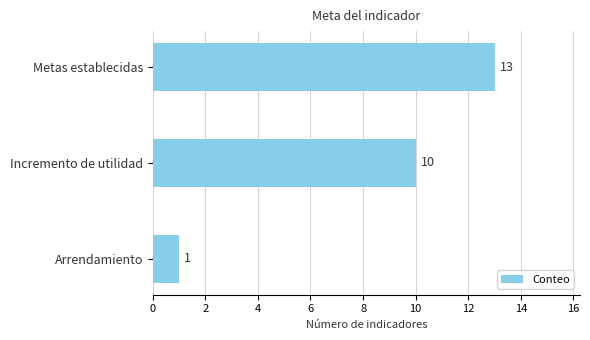

List the labels in order of value, smallest first.

Arrendamiento, Incremento de utilidad, Metas establecidas